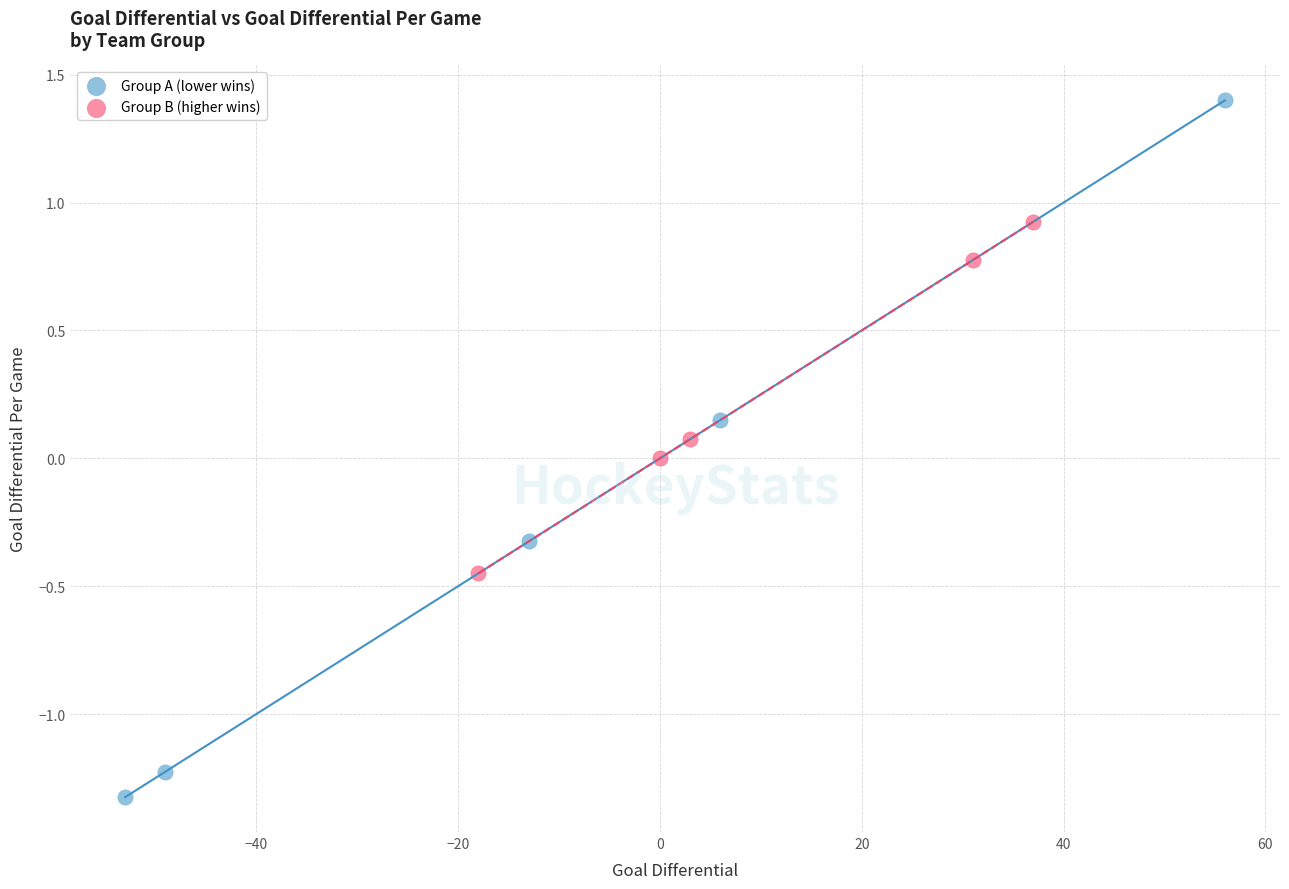

What are all the series names shown in the legend?

Group A (lower wins), Group B (higher wins)